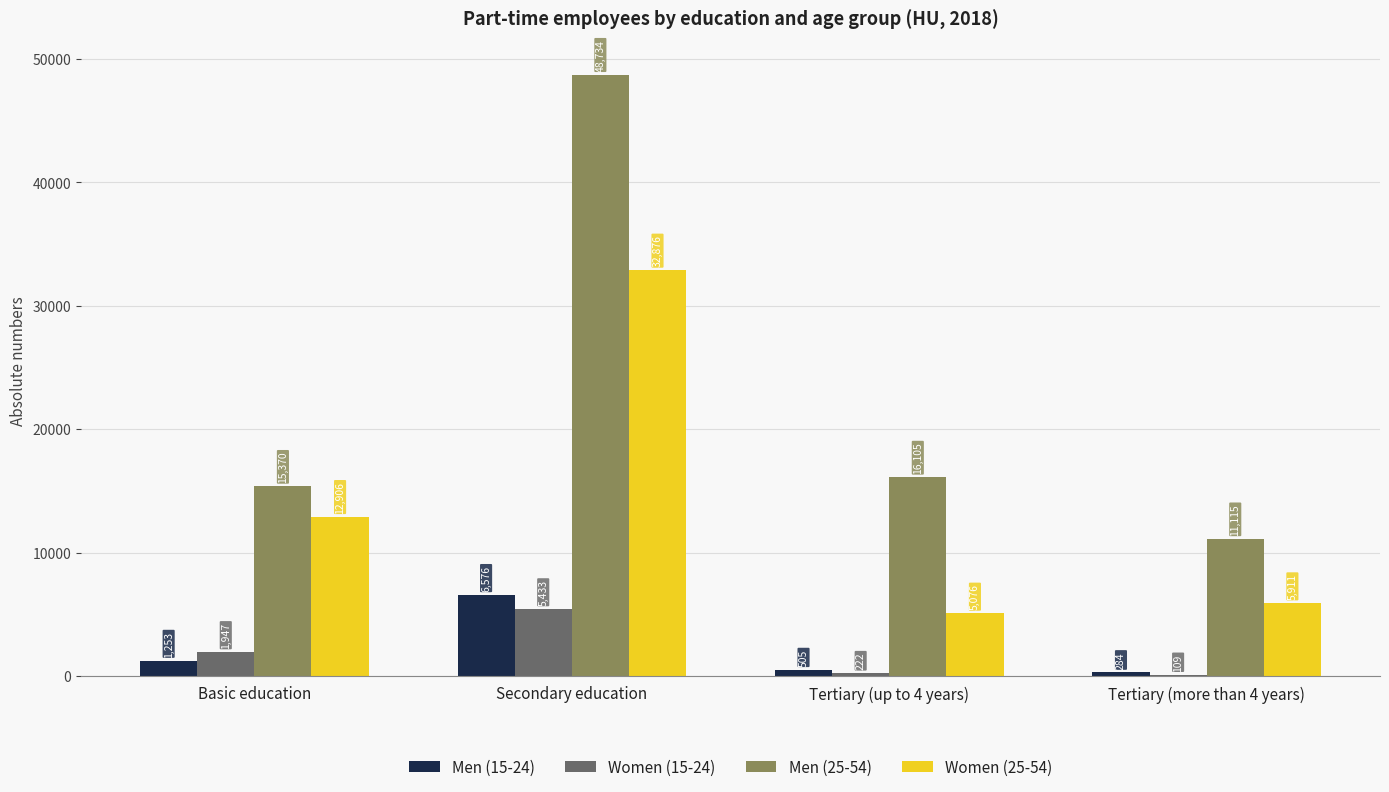

Which series changed the most between Tertiary (up to 4 years) and Tertiary (more than 4 years)?

Men (25-54)